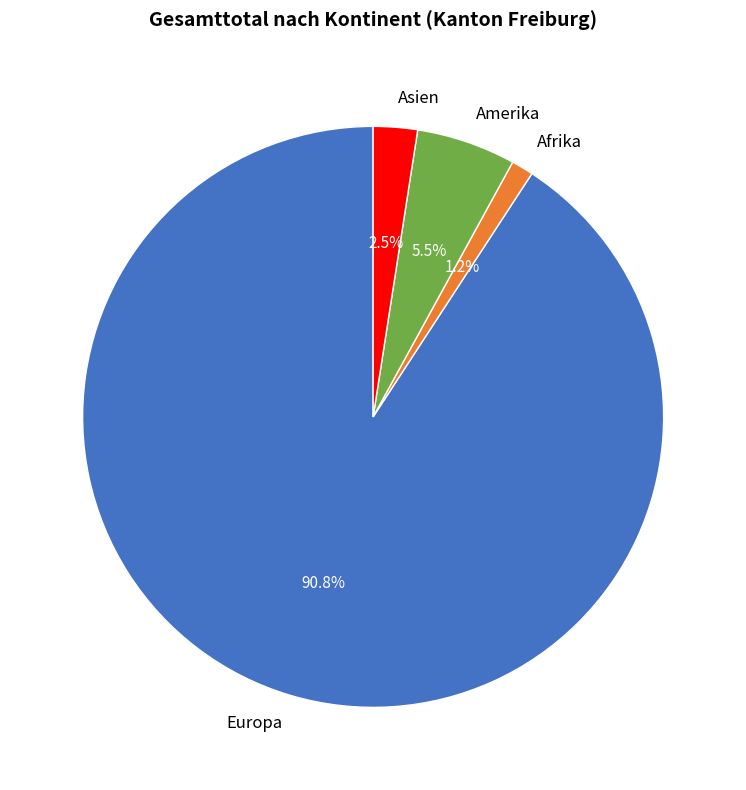

Rank the categories by value from lowest to highest.

Afrika, Asien, Amerika, Europa